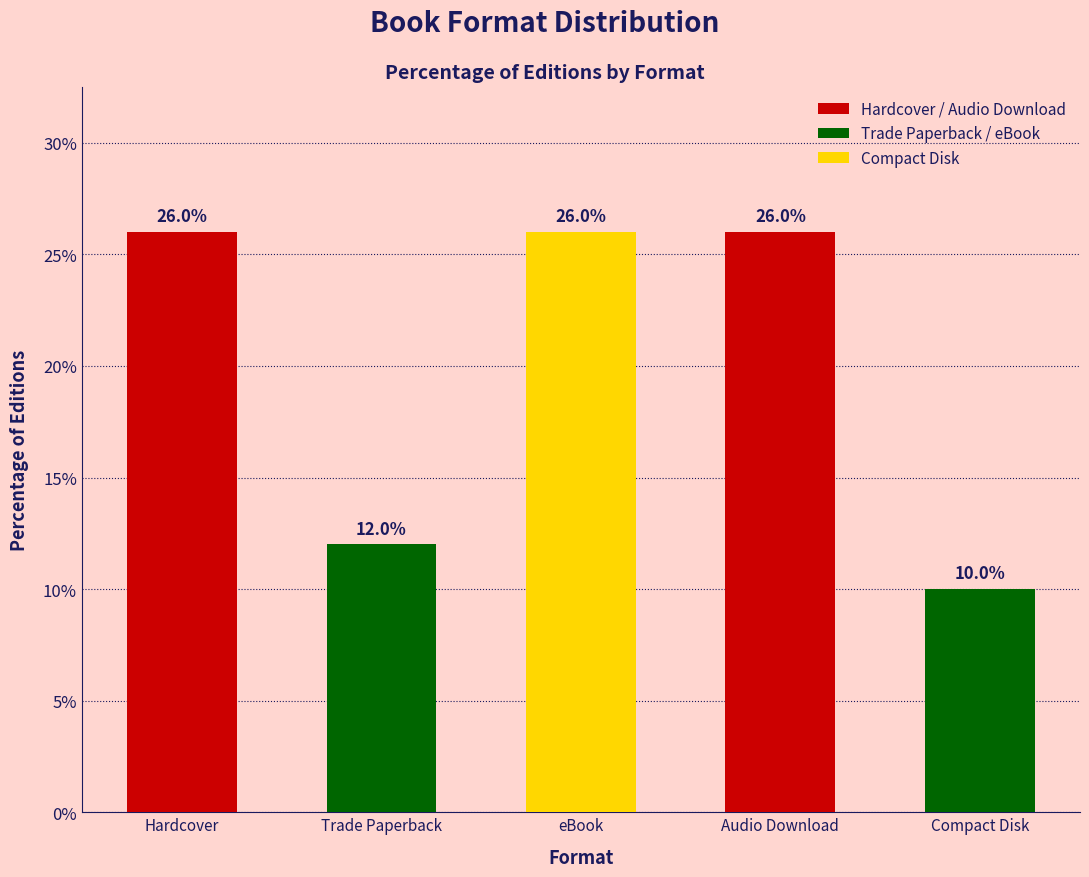

What is the label of the 5th bar from the right?

Hardcover